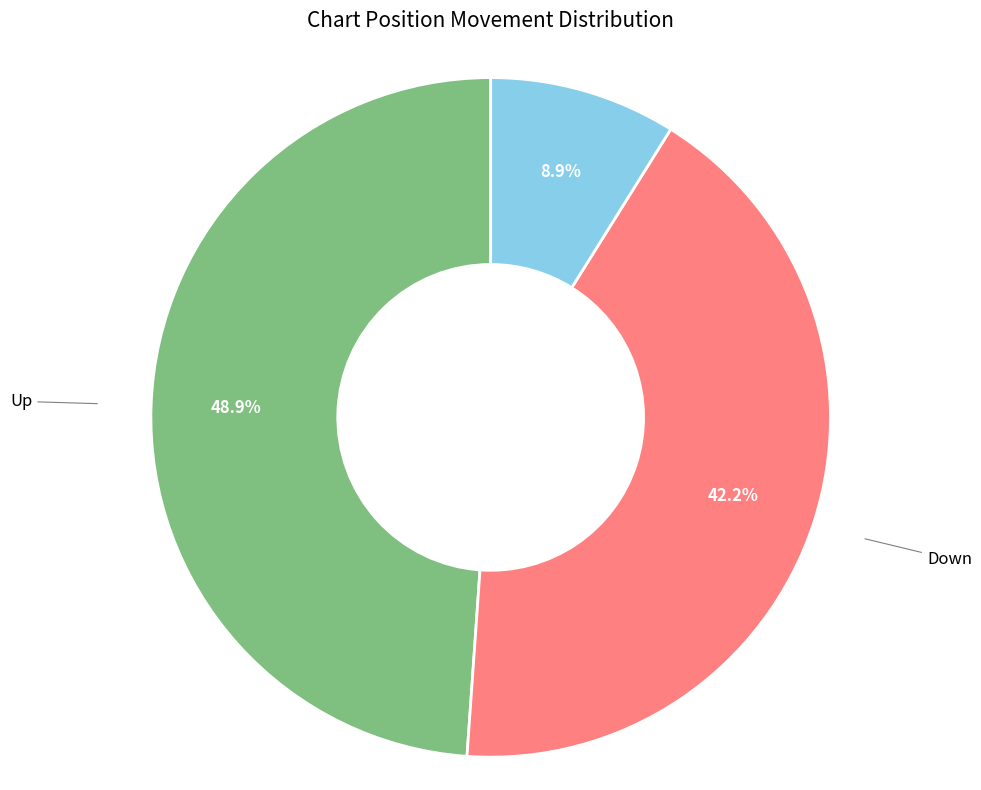

Approximately how many times larger is the value at Up compared to No Change?

5.5